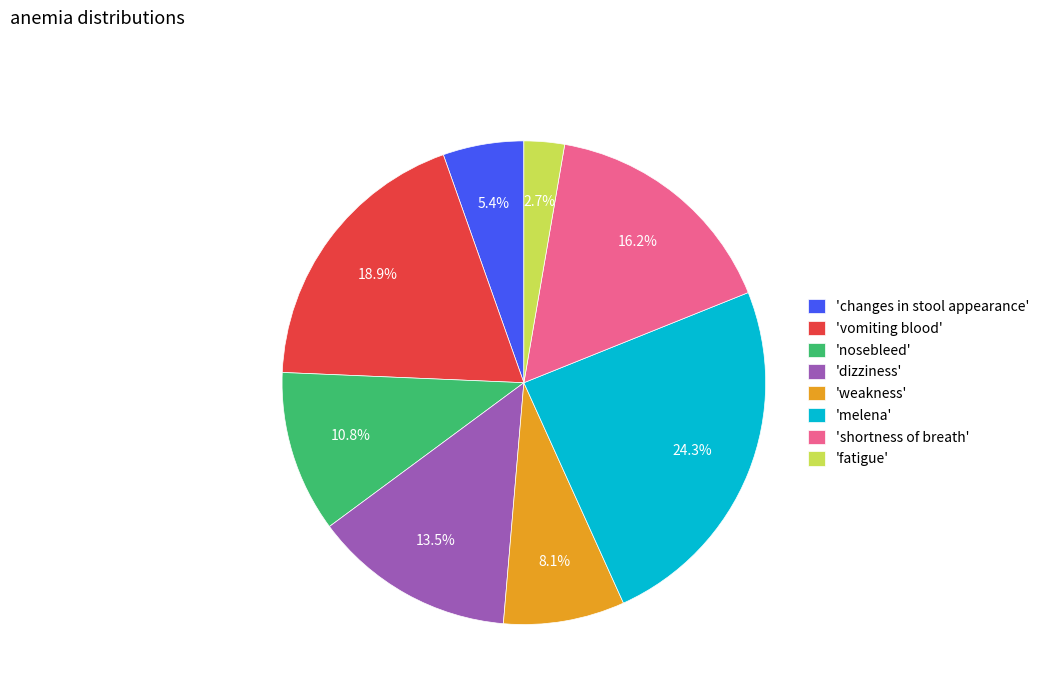

Does 'nosebleed' represent more than half of the total?

No